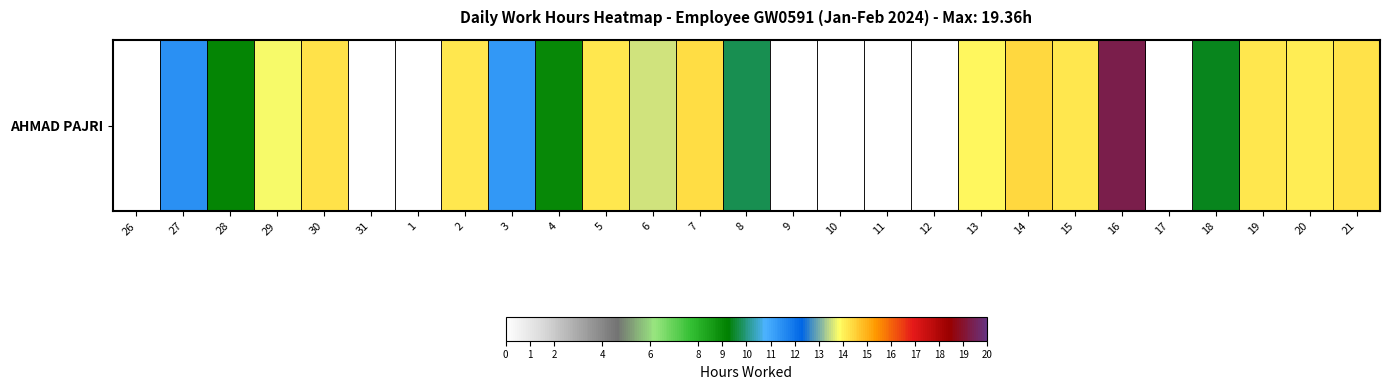

List the labels in order of value, largest first.

16, 14, 7, 21, 30, 2, 15, 19, 5, 20, 13, 29, 6, 27, 3, 8, 18, 28, 4, 26, 31, 1, 9, 10, 11, 12, 17